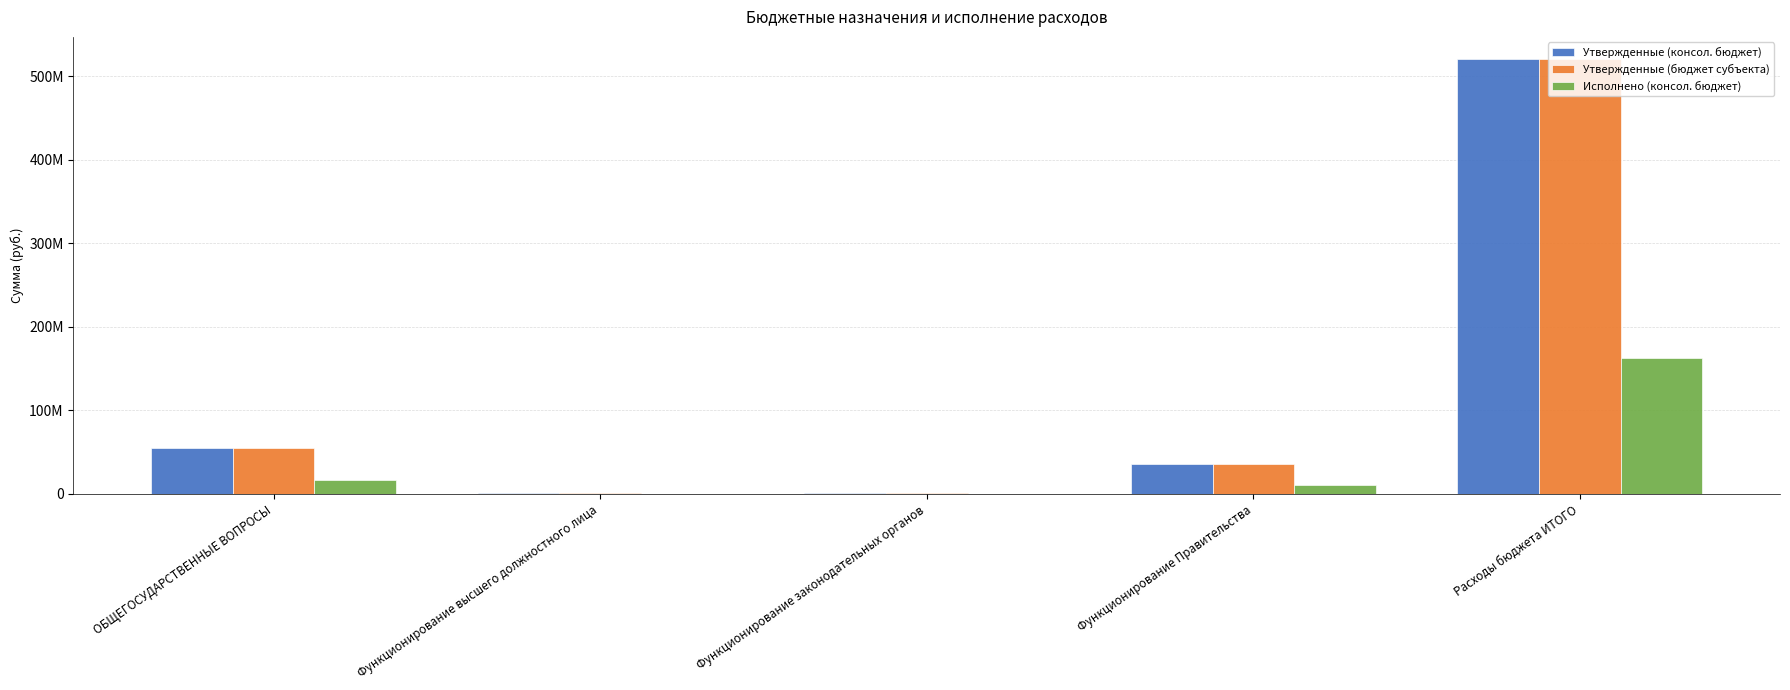

Which has a higher value, ОБЩЕГОСУДАРСТВЕННЫЕ ВОПРОСЫ or Функционирование Правительства?

ОБЩЕГОСУДАРСТВЕННЫЕ ВОПРОСЫ